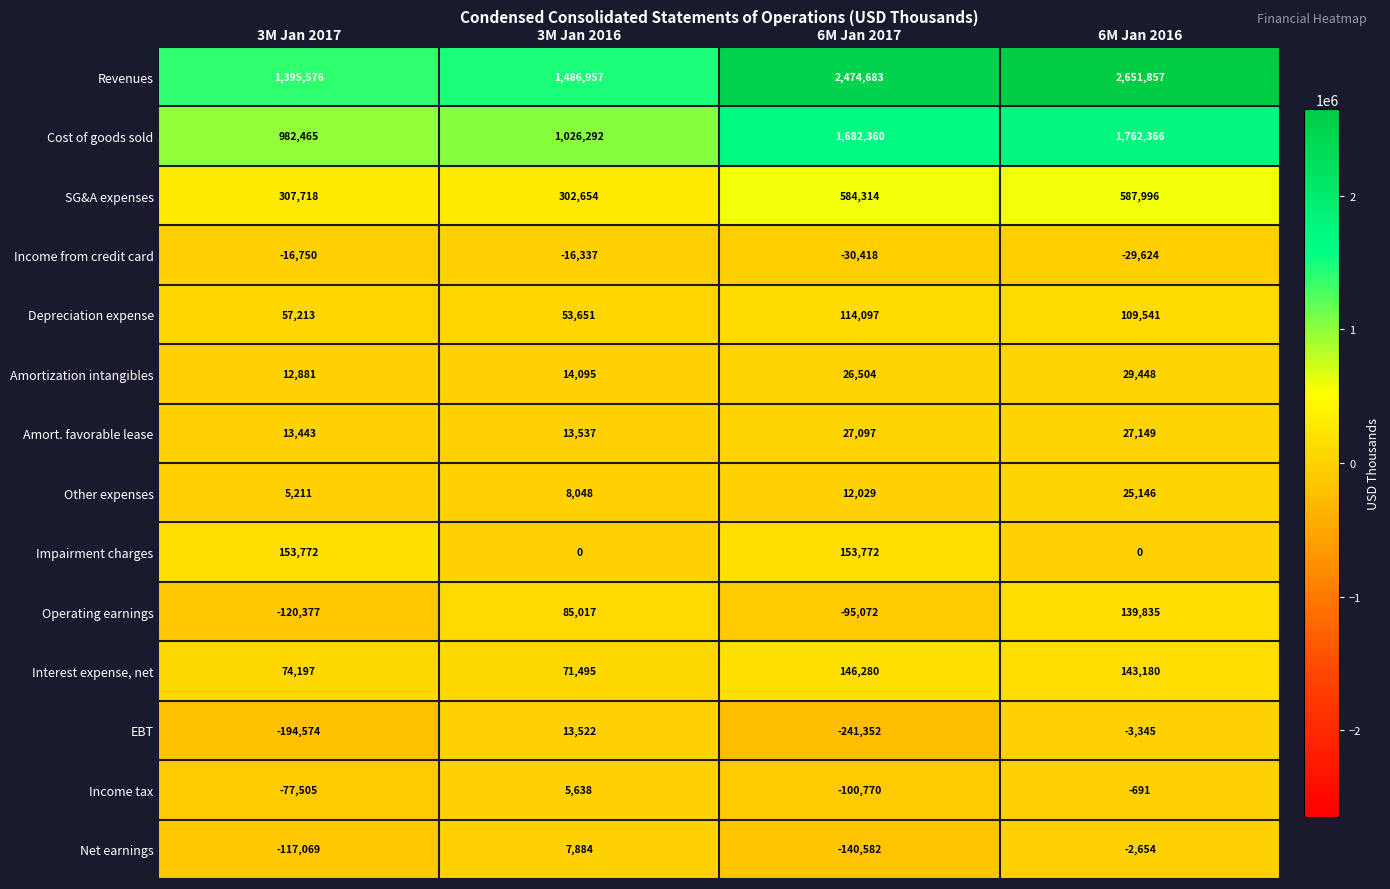

The EBT series shows 13522 at 3M Jan 2016. True or false?

True